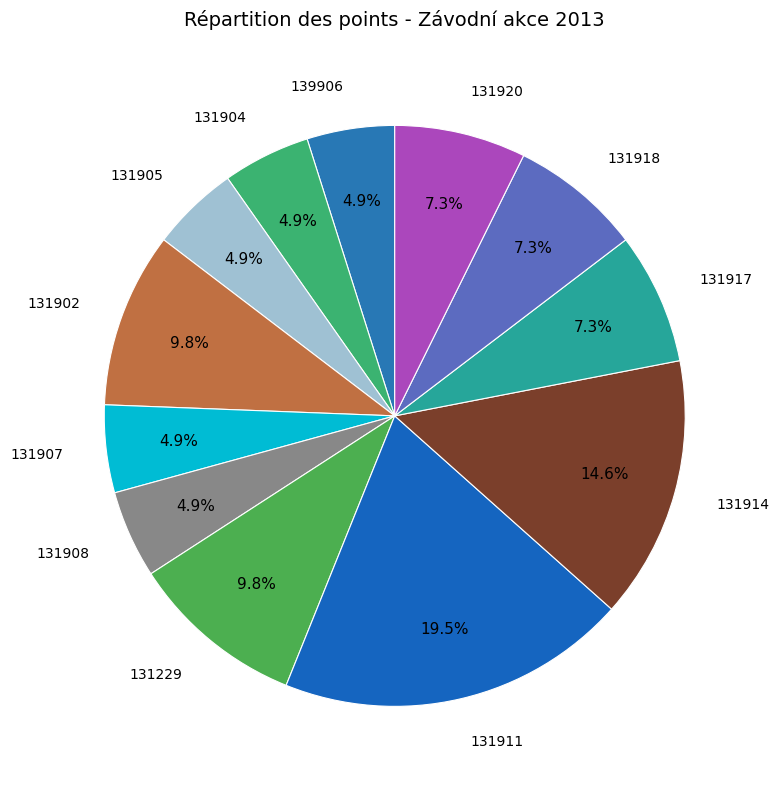

What percentage do 131920 and 131902 together represent?

17.1%